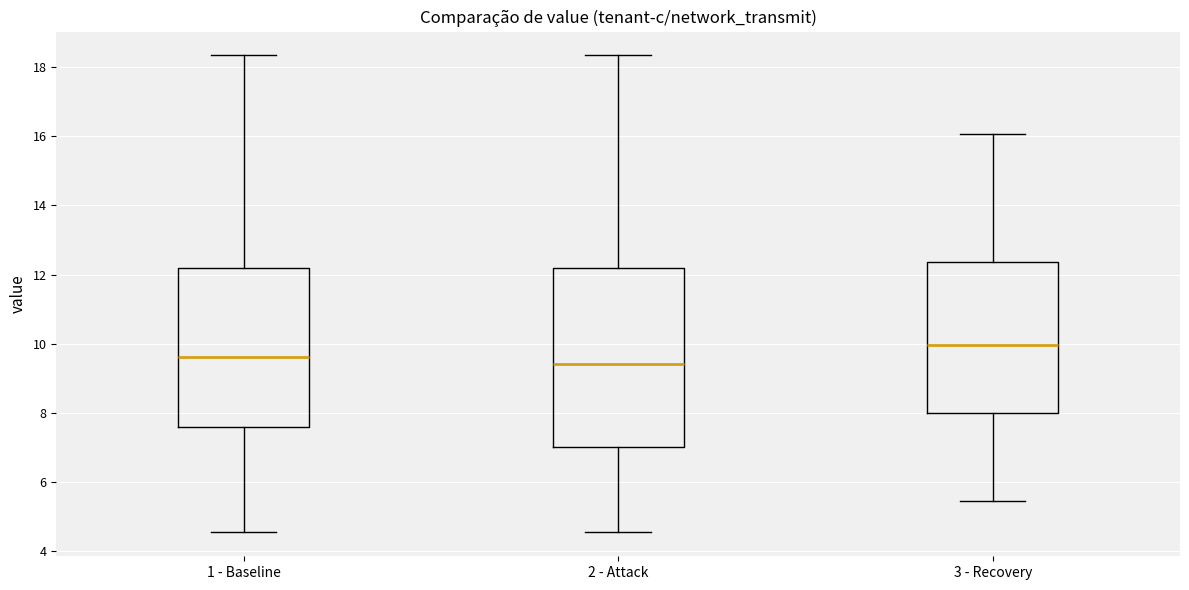

Where is the lower edge of the box for 1 - Baseline on the y-axis? The values are not printed on the chart, so give them approximately, as read against the axis.

7.6